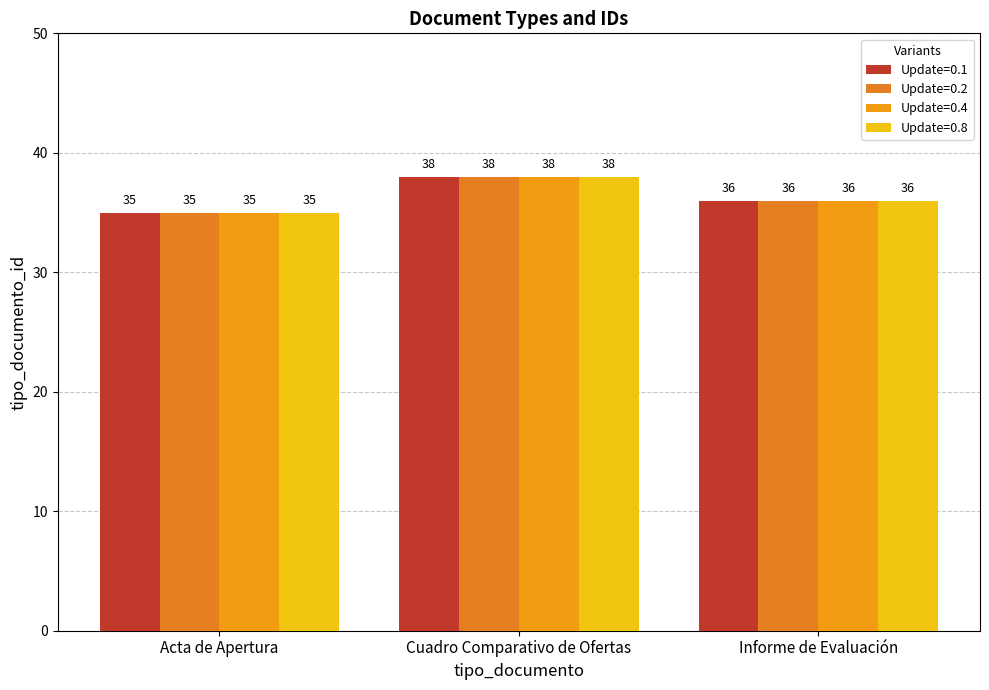

How many bars are there in total?

12